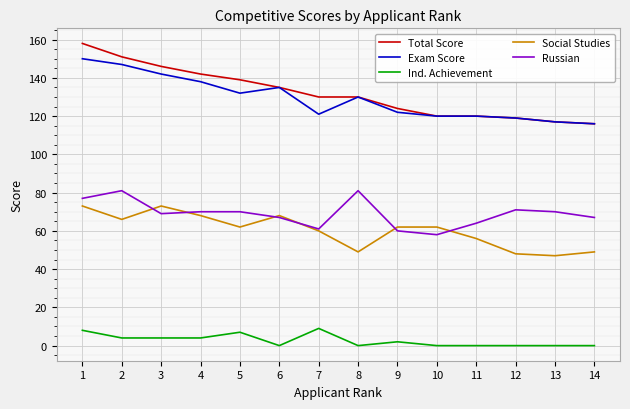

Is it true that Russian equals 33 at 6?

False